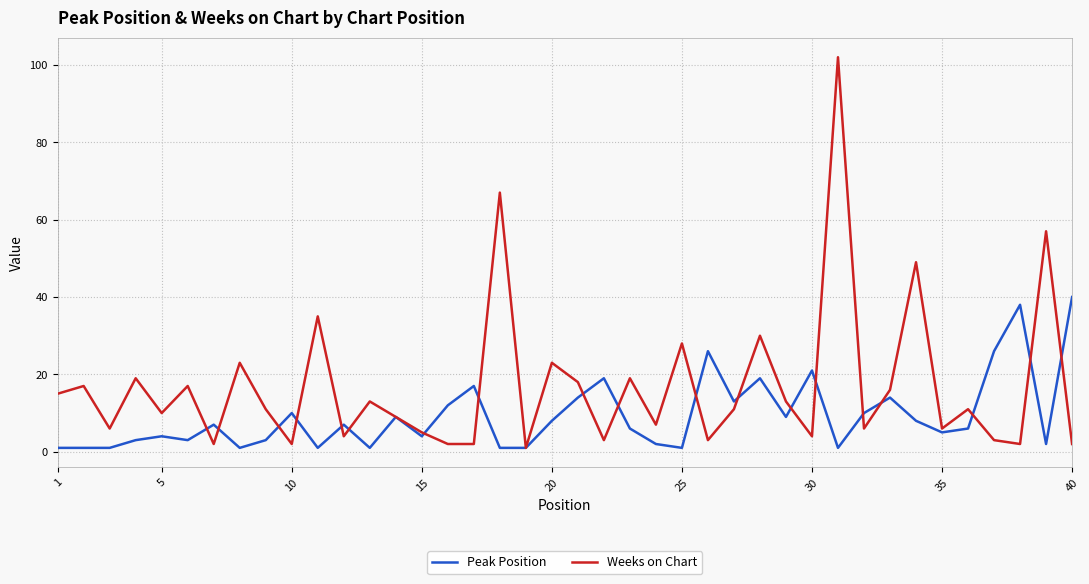

What is the maximum value for Peak Position?

40